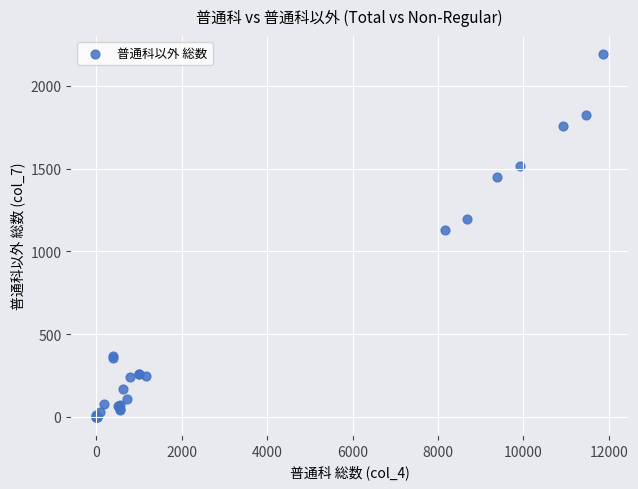

What Y value in the scatter plot is closest to 1095?

1128